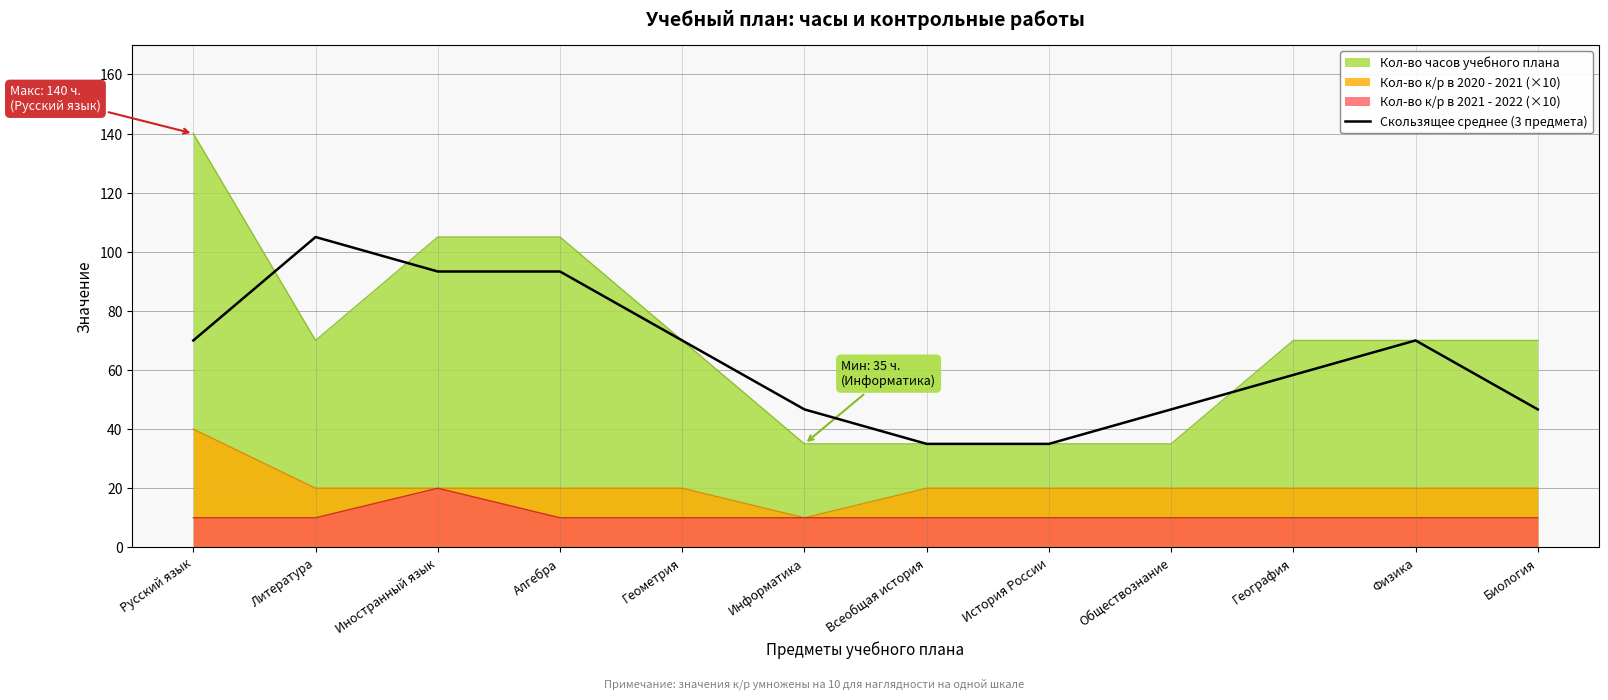

What is the smallest value displayed?

10.0